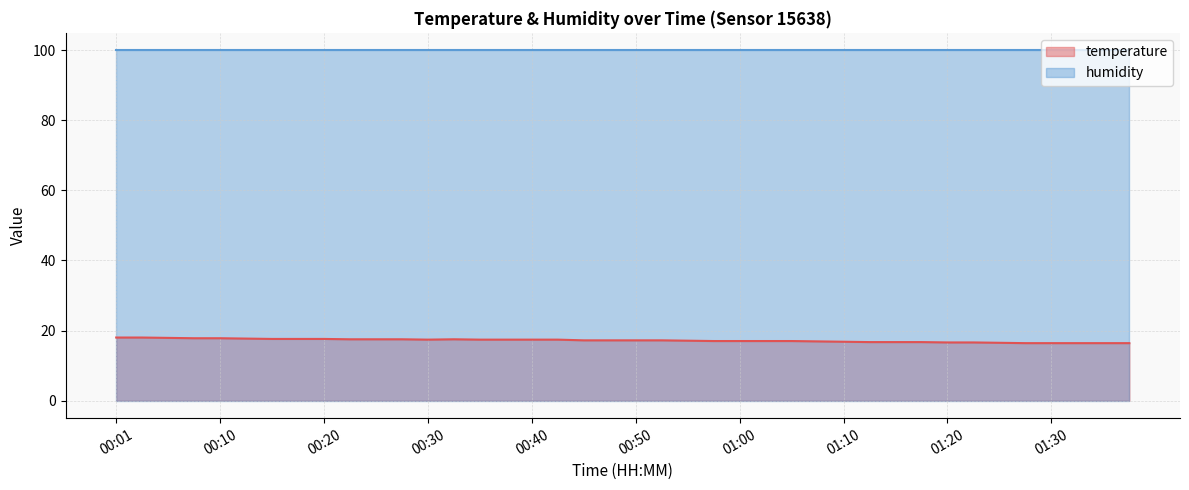

Does the chart display data point markers on the line(s)?

No